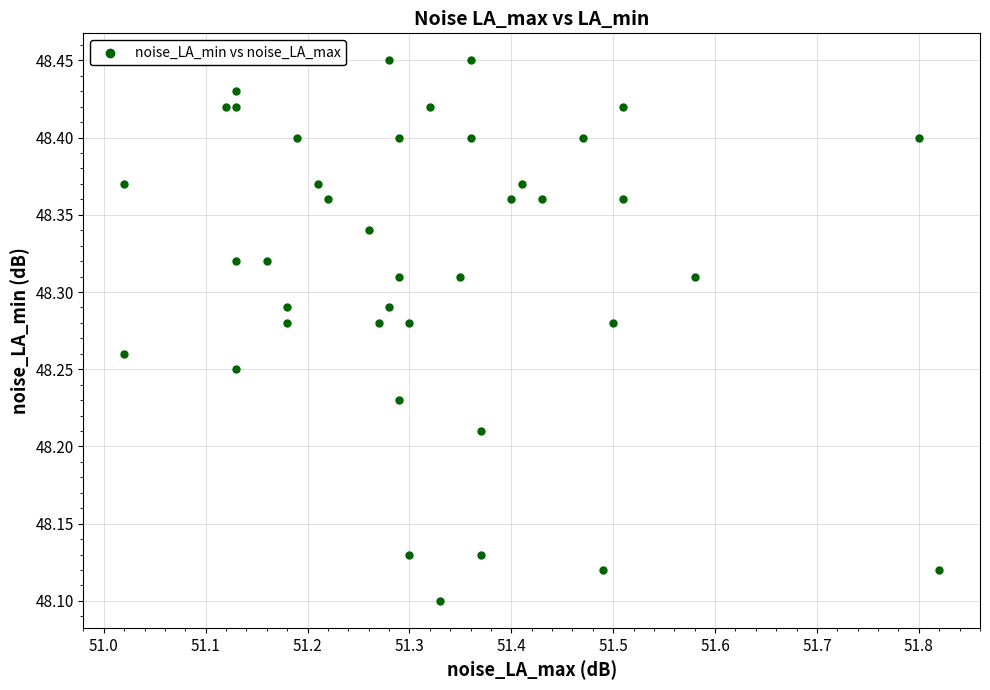

What is the range of X values (max minus min)?

0.8